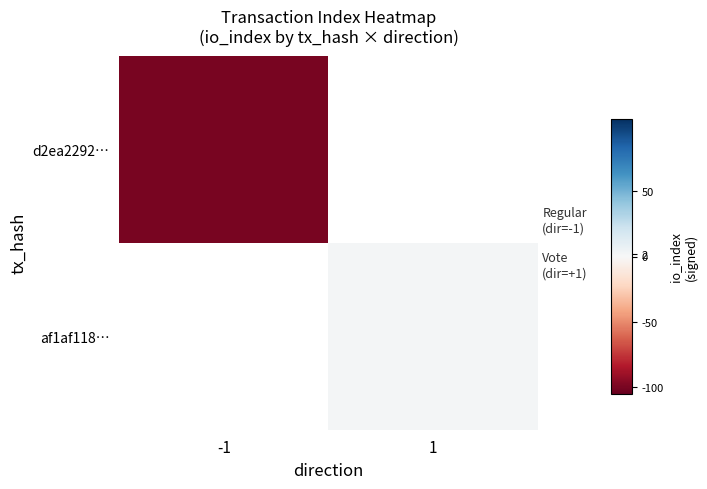

Which label corresponds to the smallest value in the chart?

-1